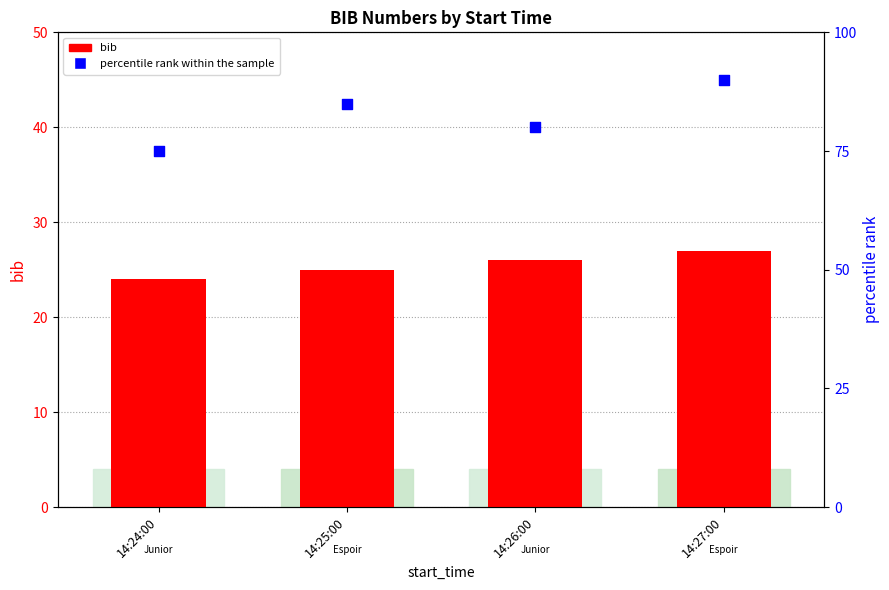

Is the value of bib at 14:24:00 greater than the value of percentile rank within the sample at 14:26:00?

No